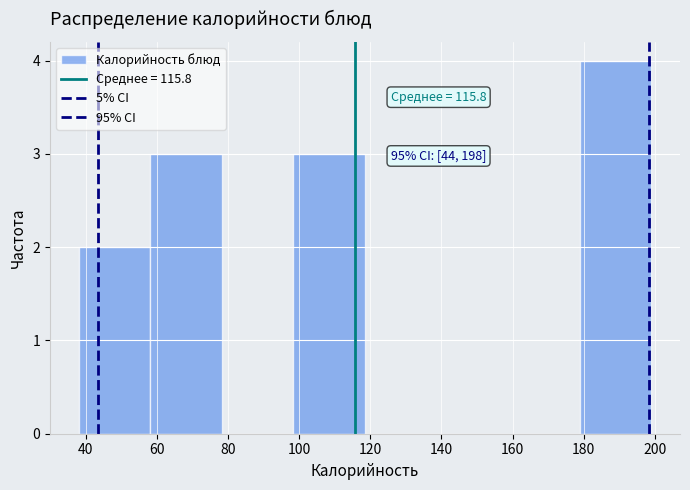

Over which range of the x-axis is the bar tallest?

178 to 200